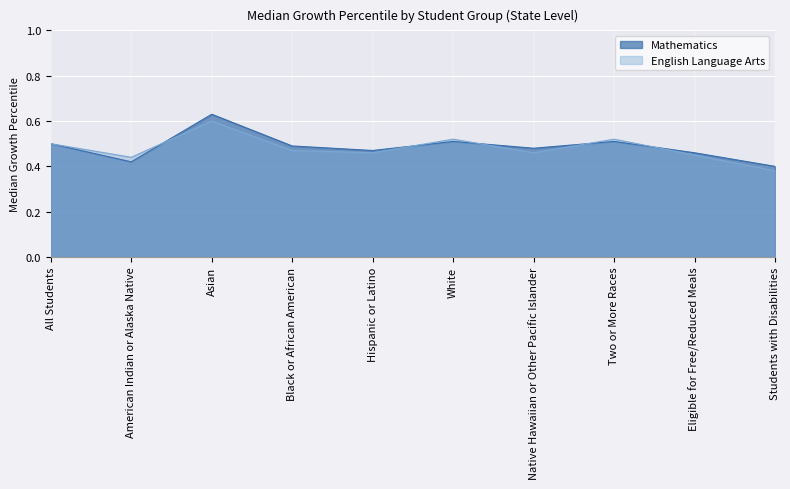

In Mathematics, how many points are lower than both neighbors (excluding endpoints)?

3